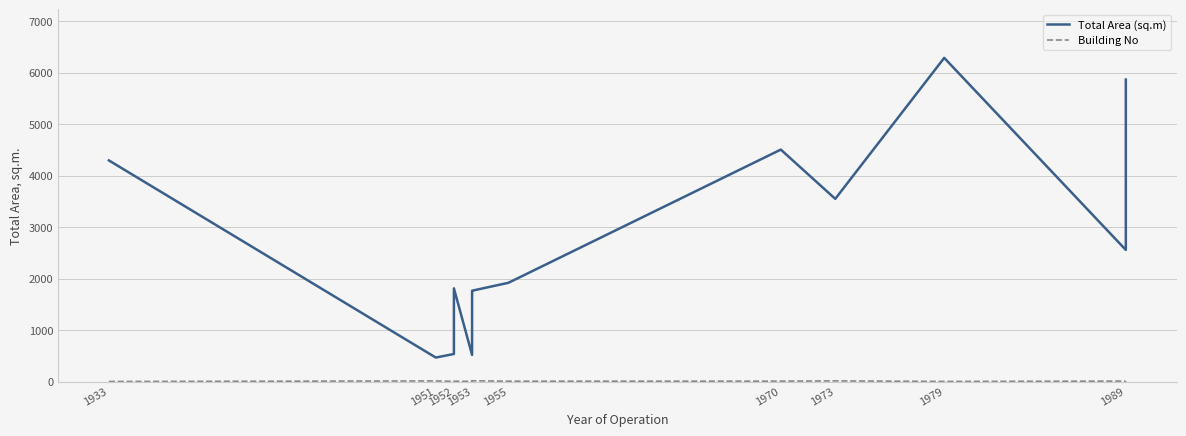

True or false: Total Area (sq.m) and Building No intersect in this chart.

False